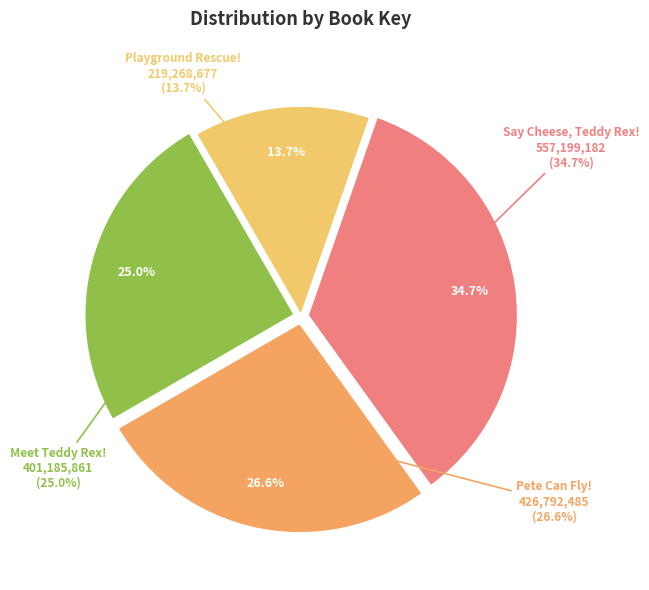

How much of the chart is everything except Pete Can Fly!
(9781481404655)?

73.4%